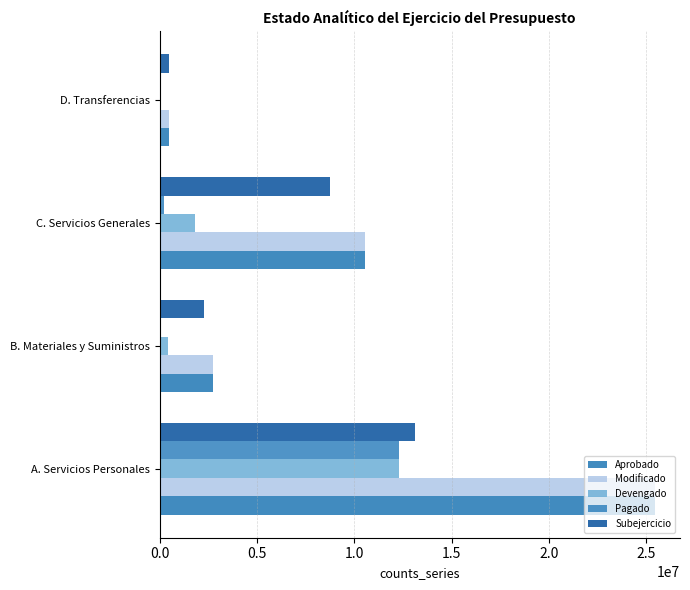

Count the number of categories in the chart.

4